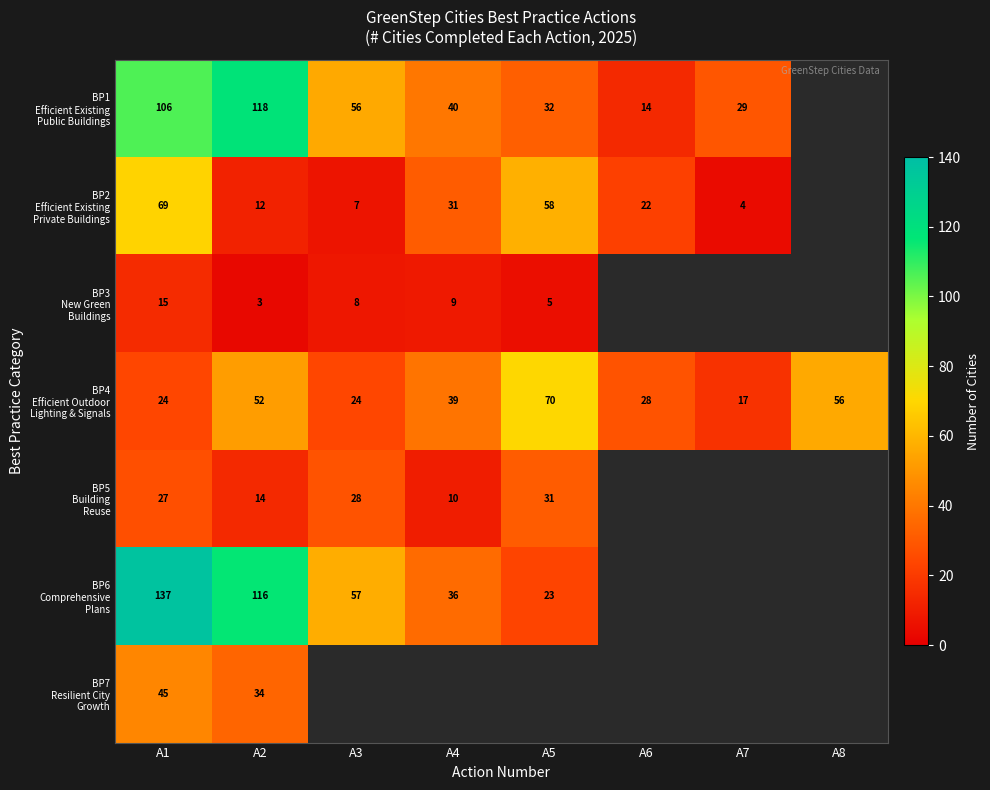

At how many categories does at least one series exceed 13?

8